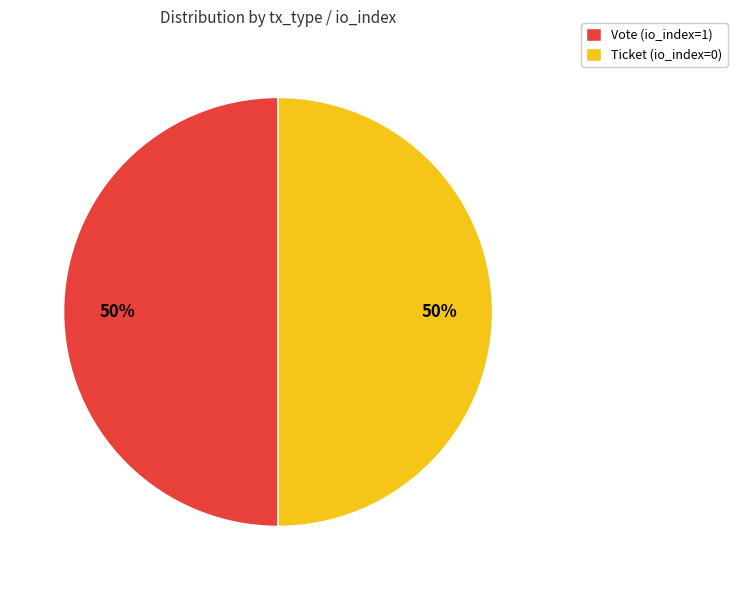

Is the sum of Vote (io_index=1) and Ticket (io_index=0) greater than half?

Yes